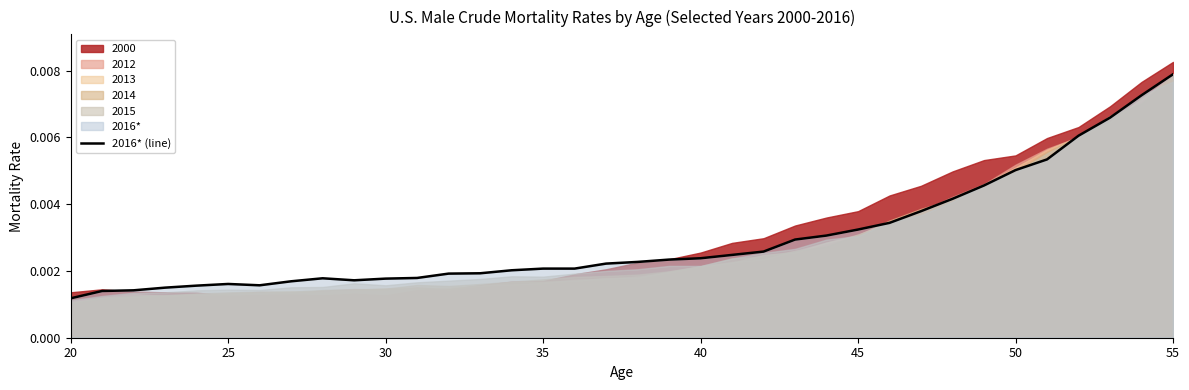

How many points are higher than both their immediate neighbors (excluding endpoints)?

2